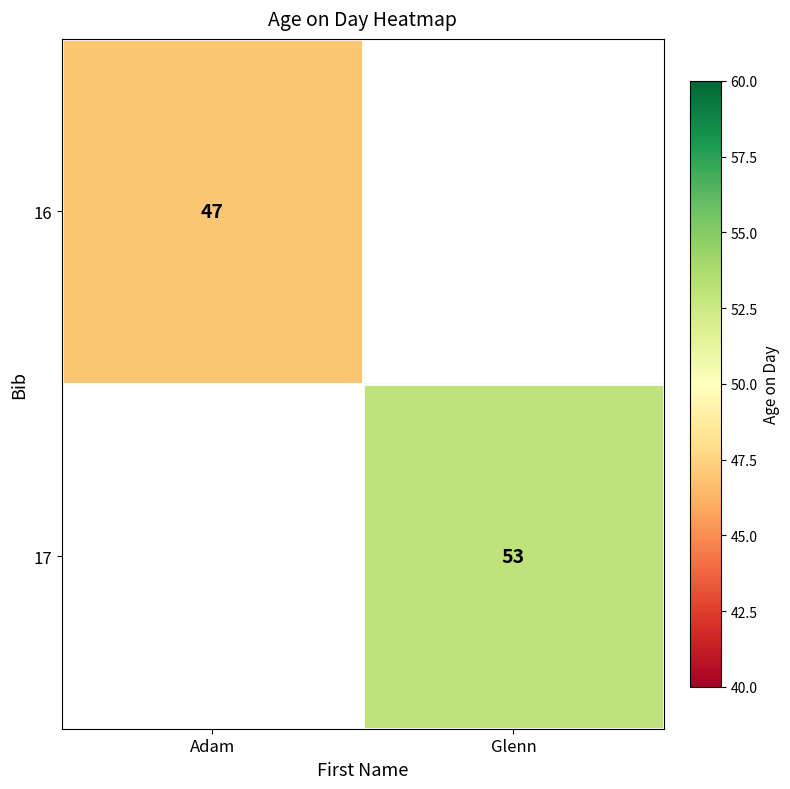

Is the value of 17 at Glenn greater than the value of 16 at Adam?

Yes